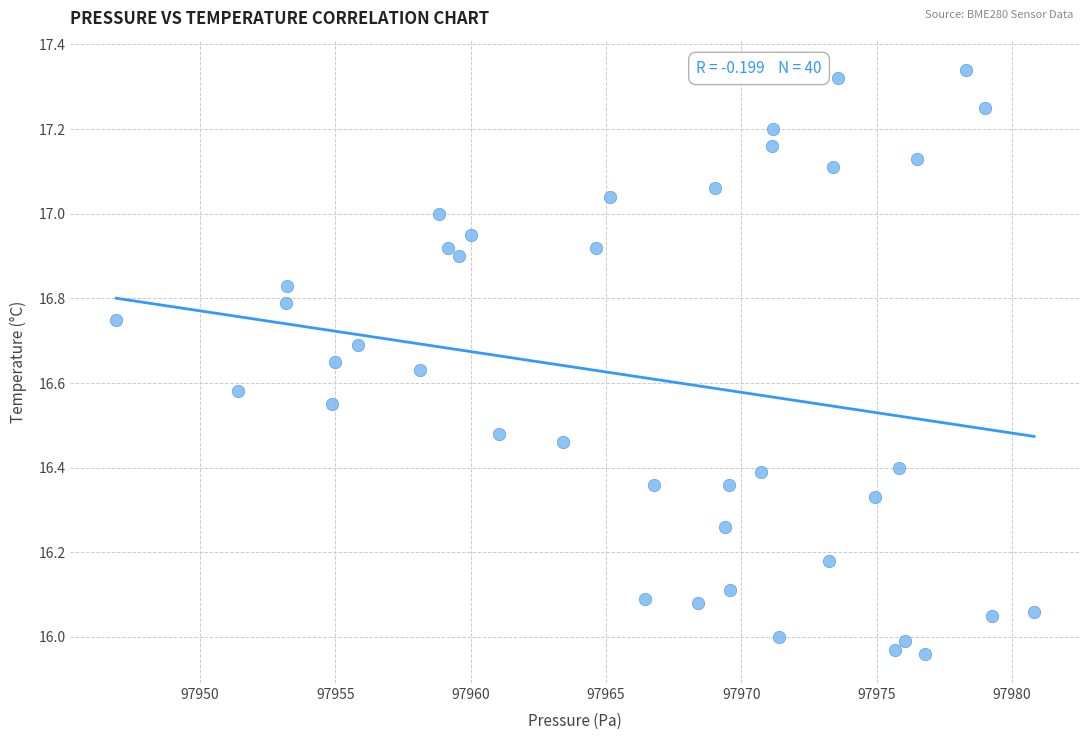

What is the range of X values (max minus min)?

33.9